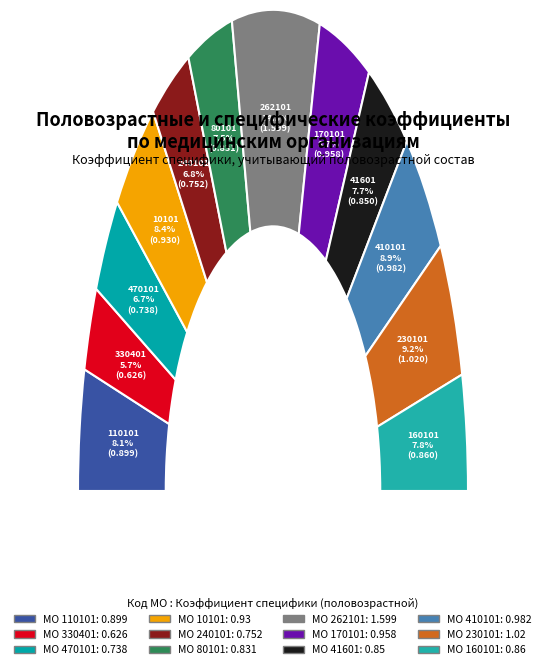

What is the change in value from 110101 to 410101?

+0.1